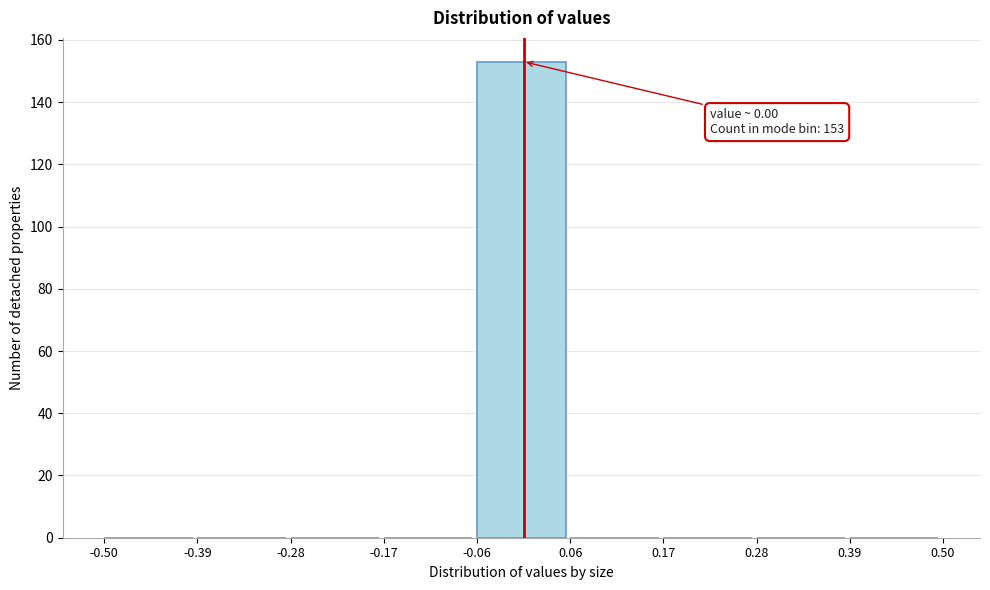

Which range on the x-axis has the tallest bar?

-0.06 to 0.06